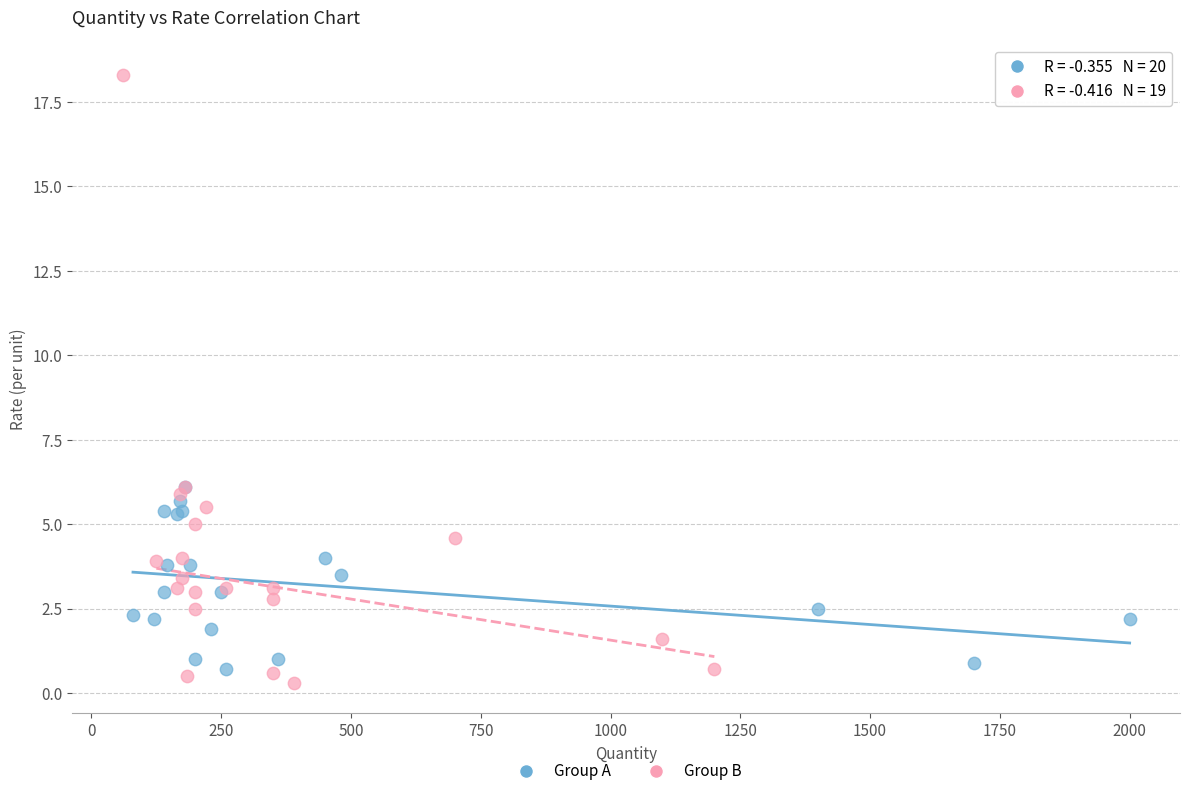

Which series reaches the maximum Y coordinate?

Group B